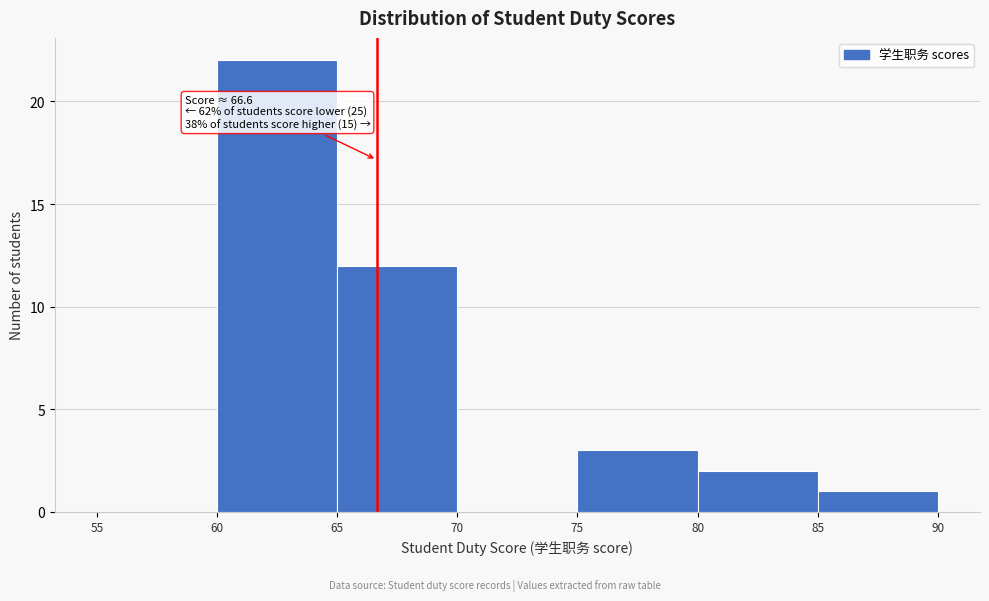

Over which range of the x-axis is the bar tallest?

60 to 65